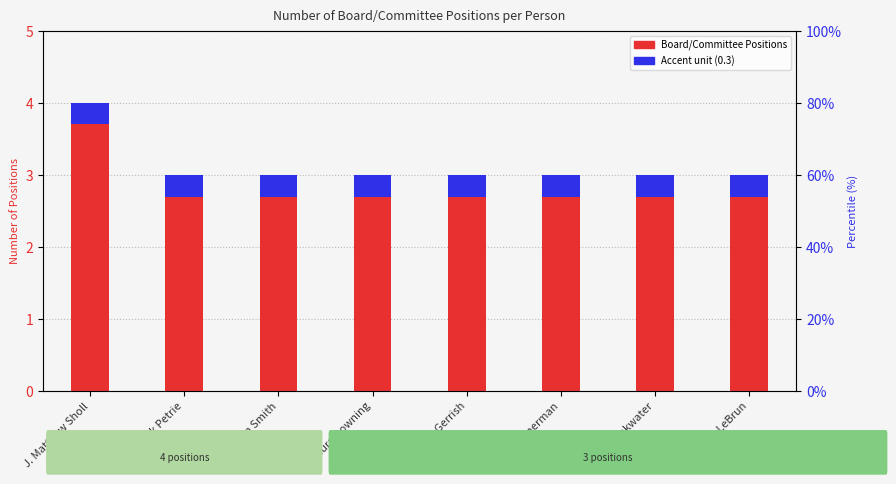

What is the sum of all Accent (0.3 unit) values?

2.4